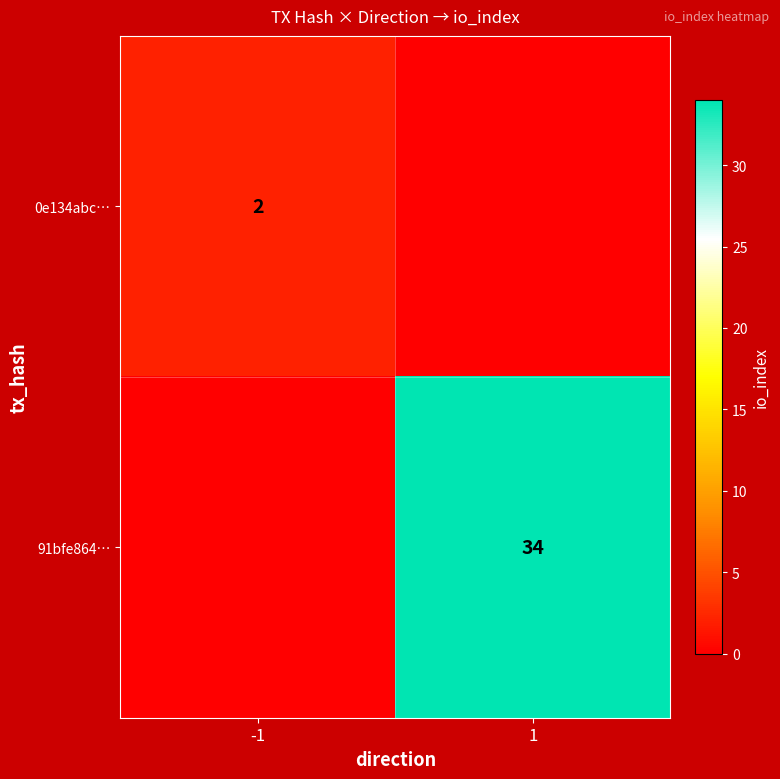

Which category has the lowest value across all series?

1